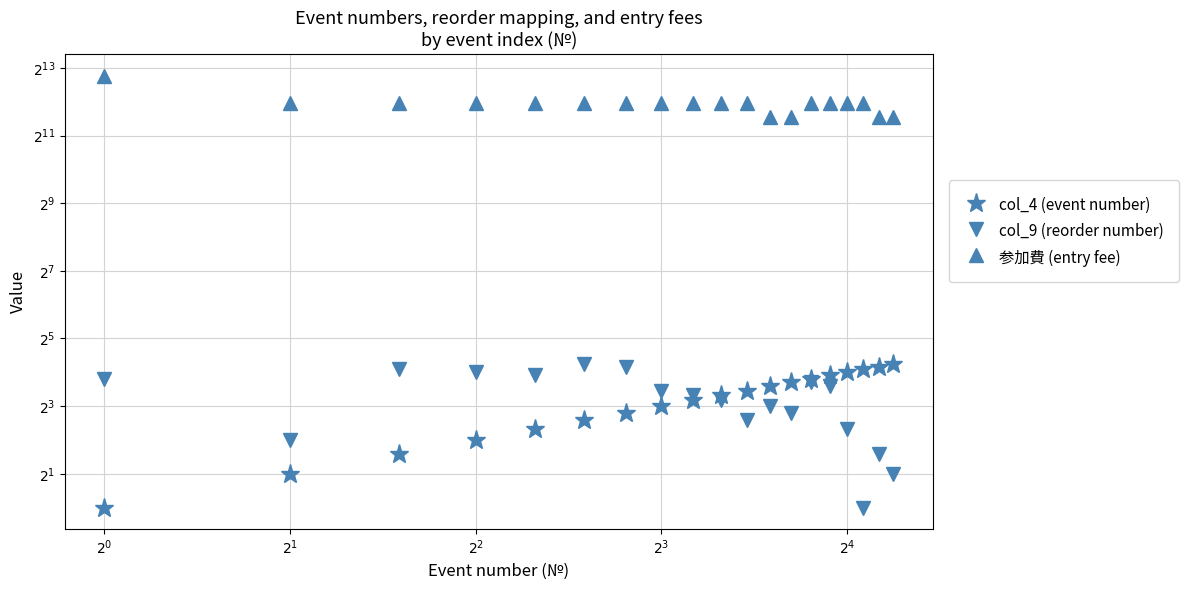

Which series has the widest spread of values?

参加費 (entry fee)